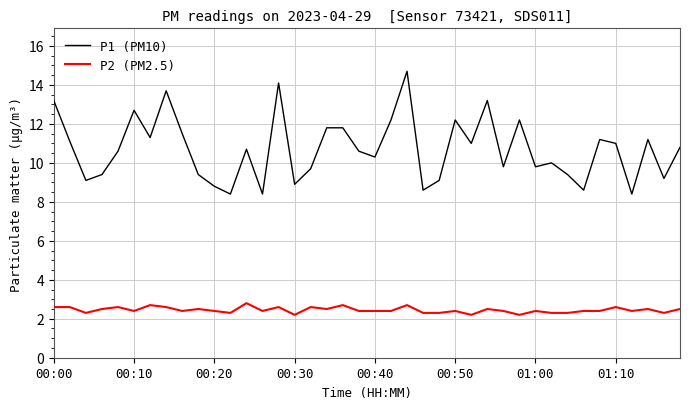

True or false: P1 (PM10) and P2 (PM2.5) intersect in this chart.

False